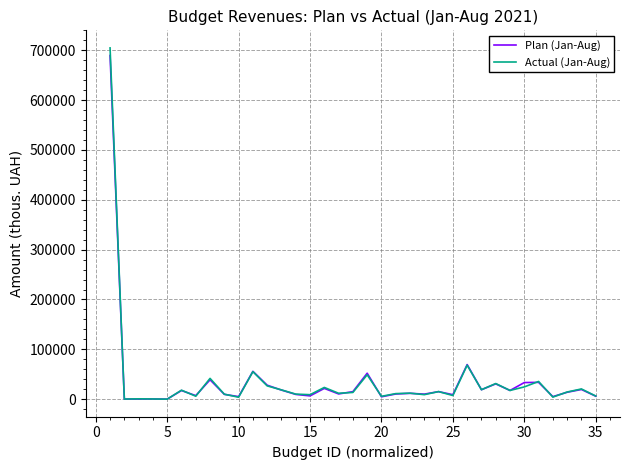

How many lines are shown in the chart?

2